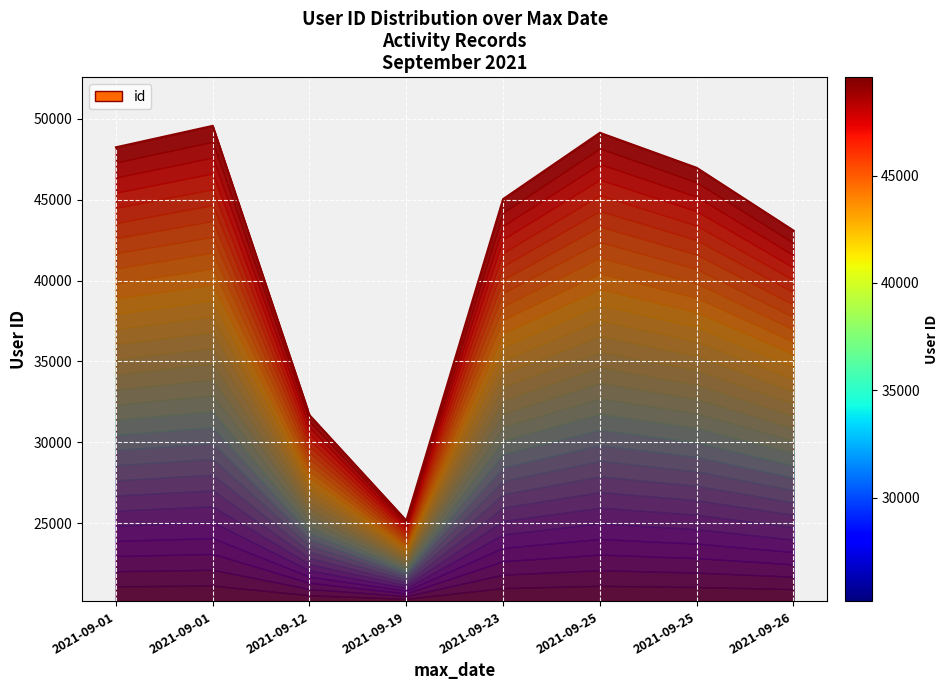

Reading left to right, what are all the values shown in this chart?

48247	49574	31678	25158	45044	49144	46977	43099